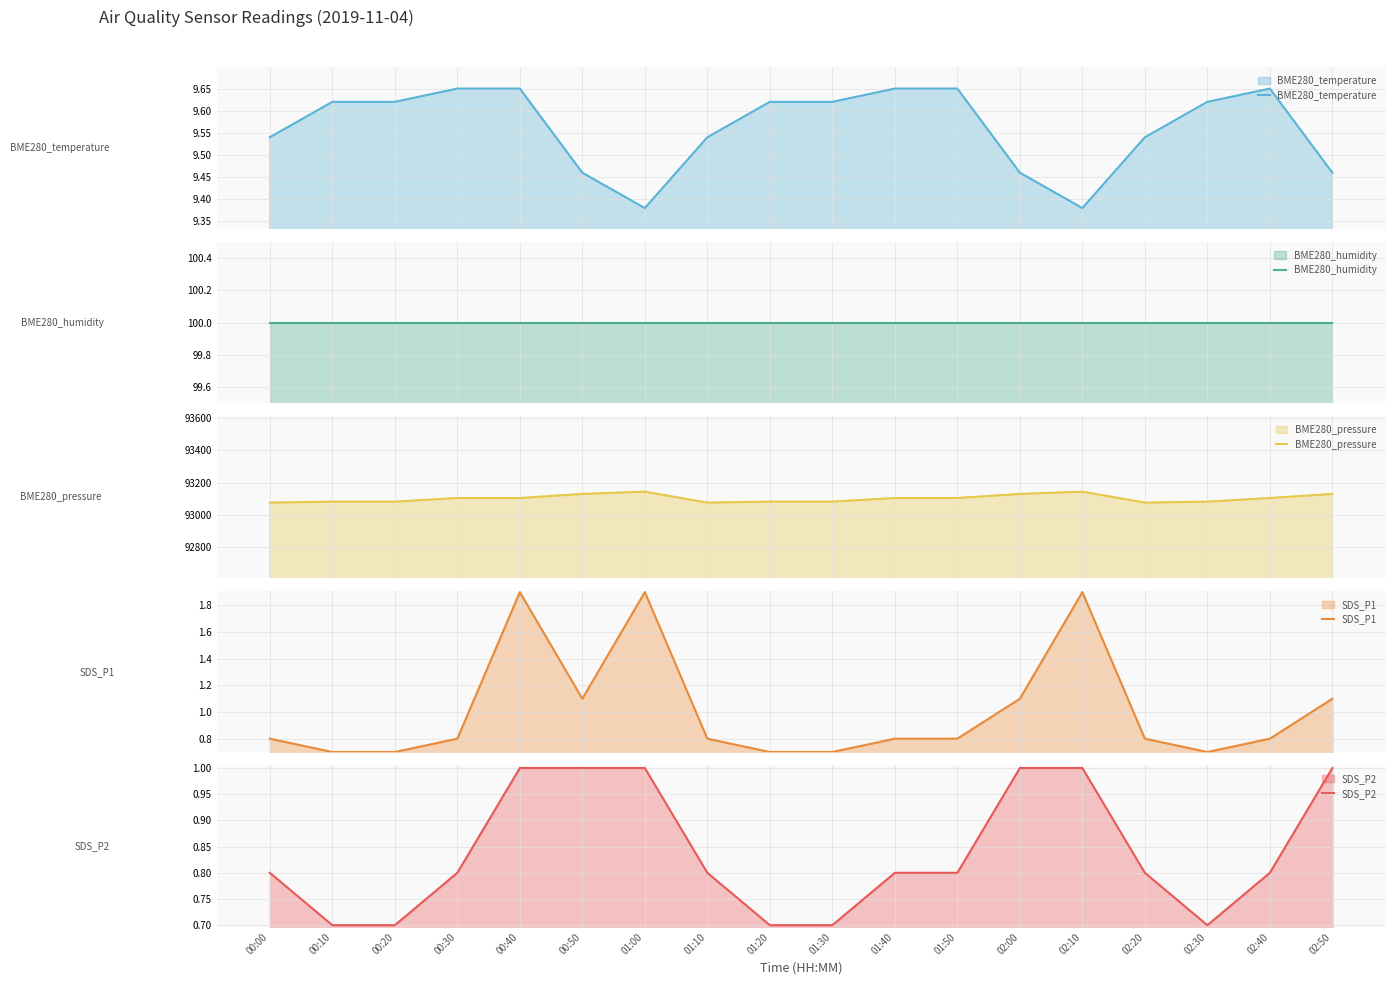

True or false: BME280_pressure and BME280_humidity cross at least once.

False